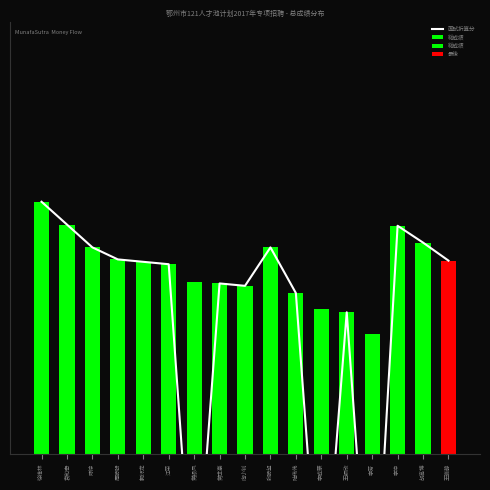

What is the difference between the values at 常世豪 and 郭衍龙?

1.8